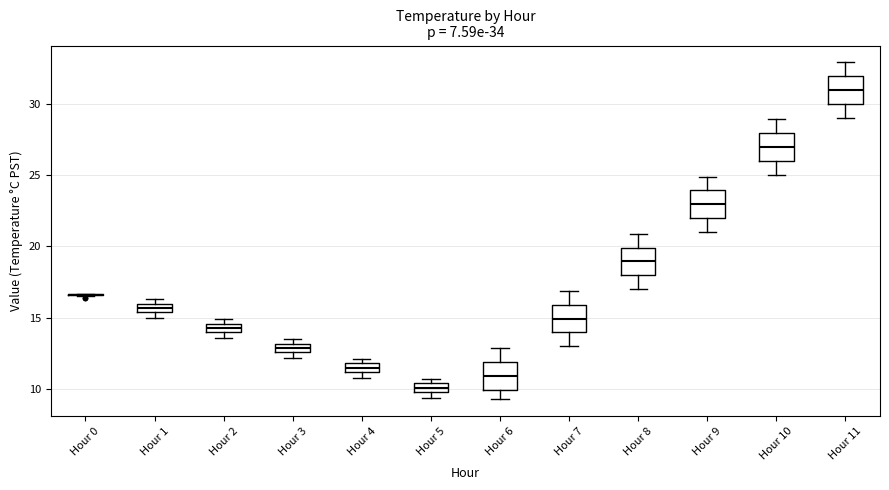

Where is the upper edge of the box for Hour 5 on the y-axis? The values are not printed on the chart, so give them approximately, as read against the axis.

10.5